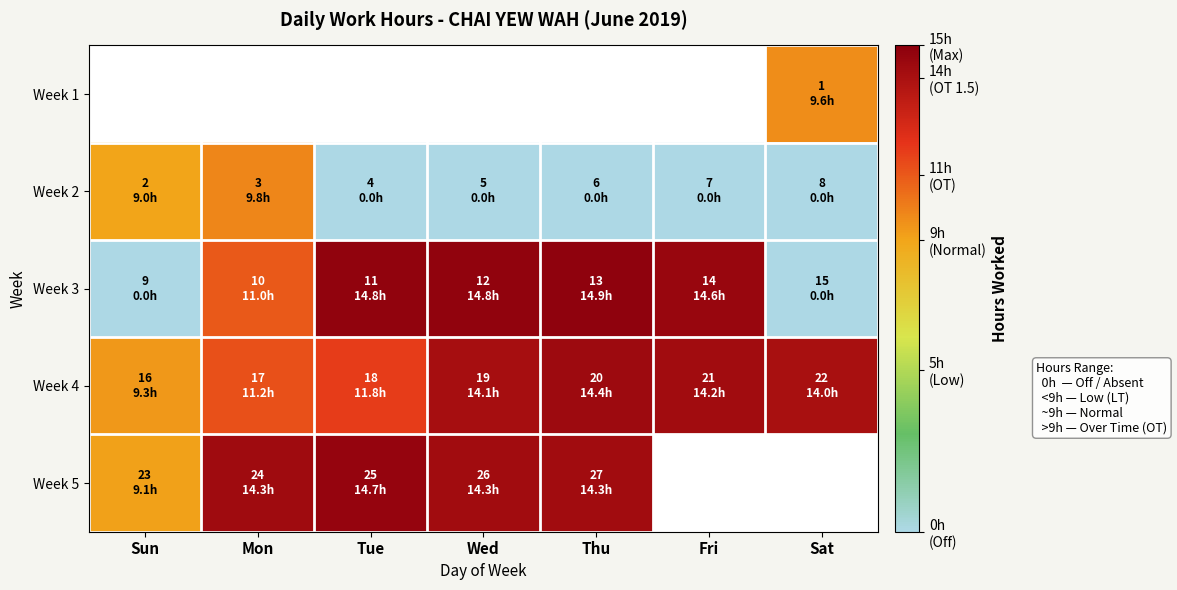

Rank the series at Thu from highest to lowest value.

Week 1, Week 3, Week 4, Week 5, Week 2